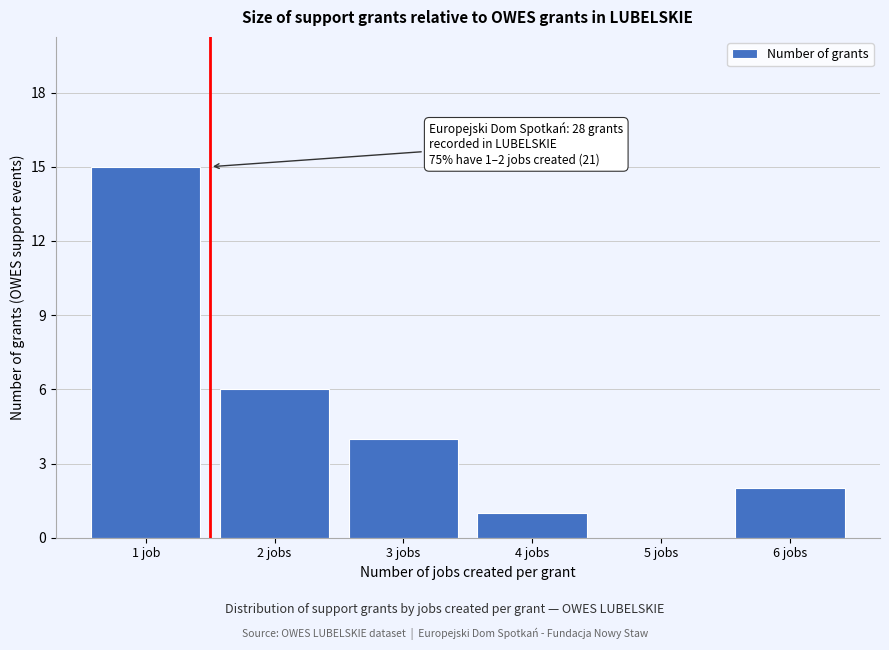

Reading left to right, list all the values displayed in this chart.

1 job=15	2 jobs=6	3 jobs=4	4 jobs=1	5 jobs=0	6 jobs=2